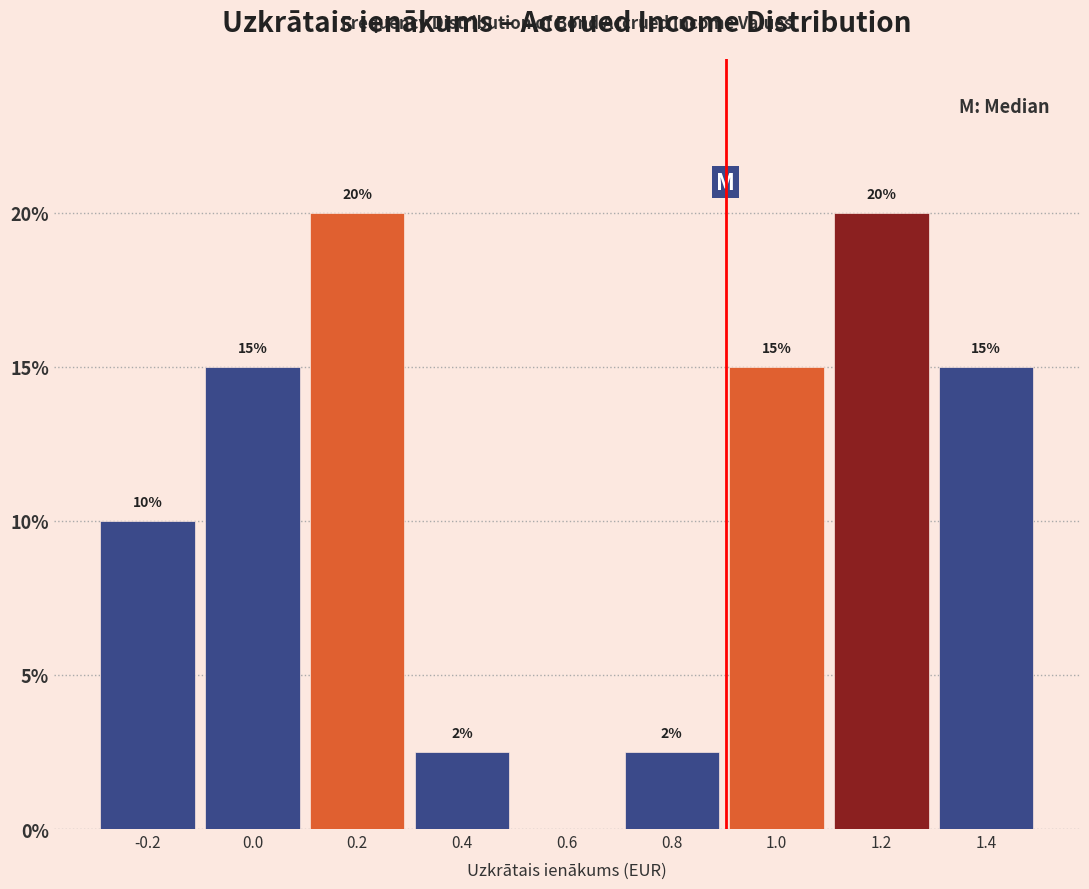

Read the value at 0.0.

15.0